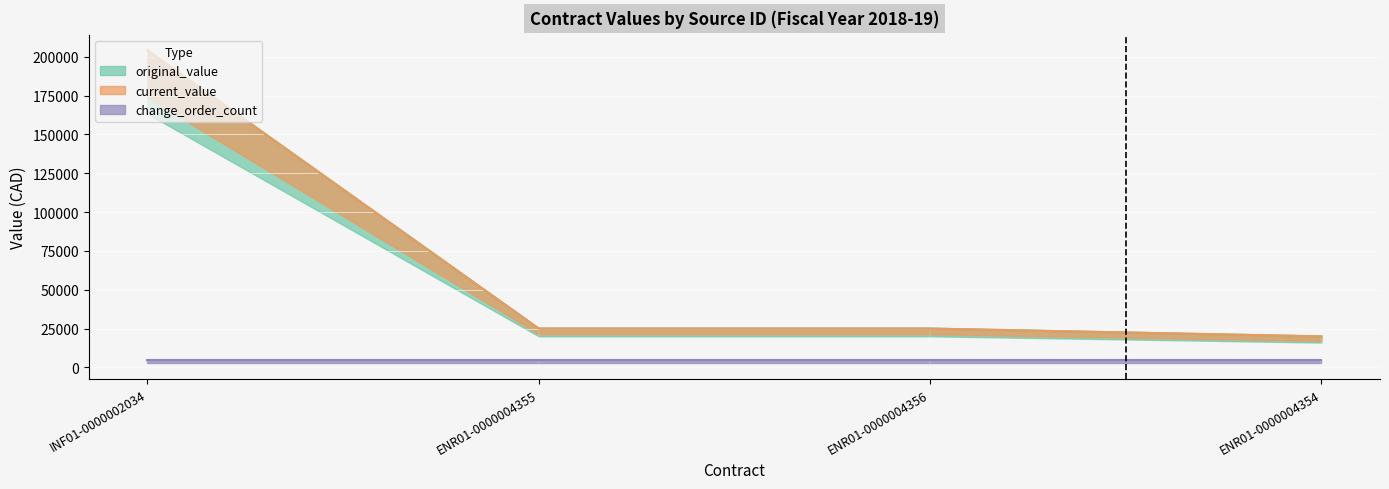

At how many categories does at least one series exceed 106855?

1